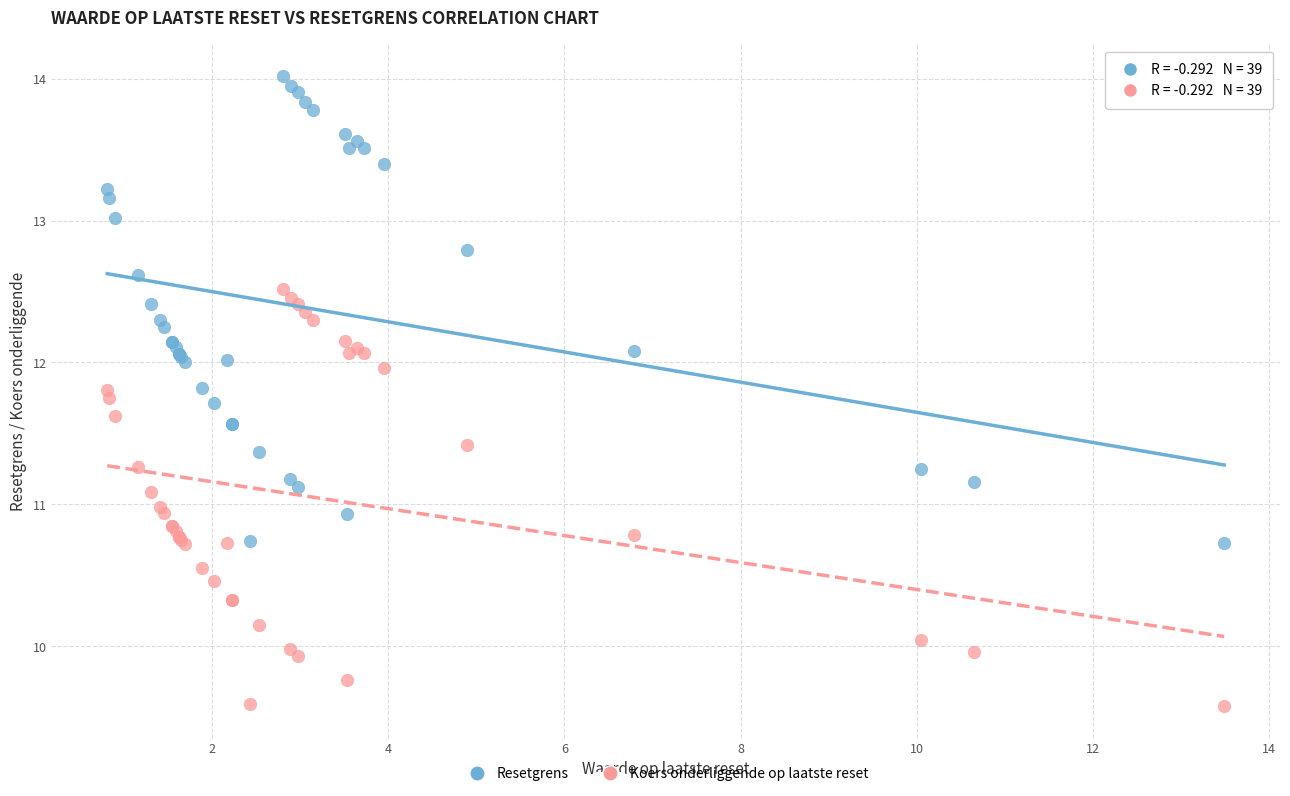

Which series has the widest spread of Y values?

Resetgrens